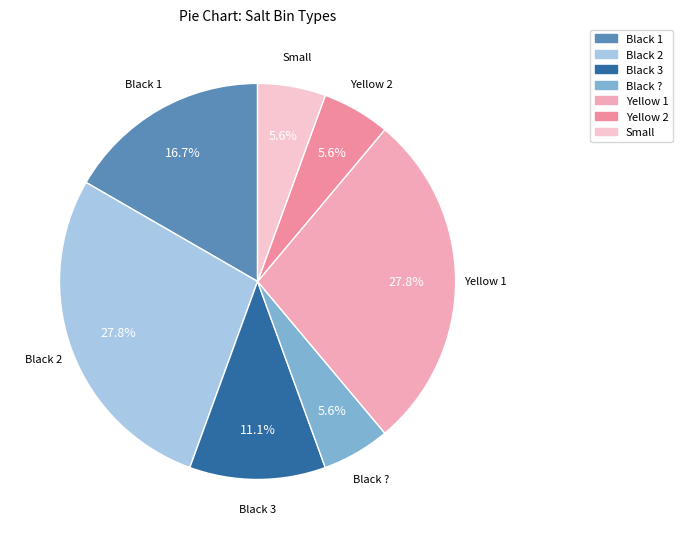

Is there a majority slice in this chart?

No